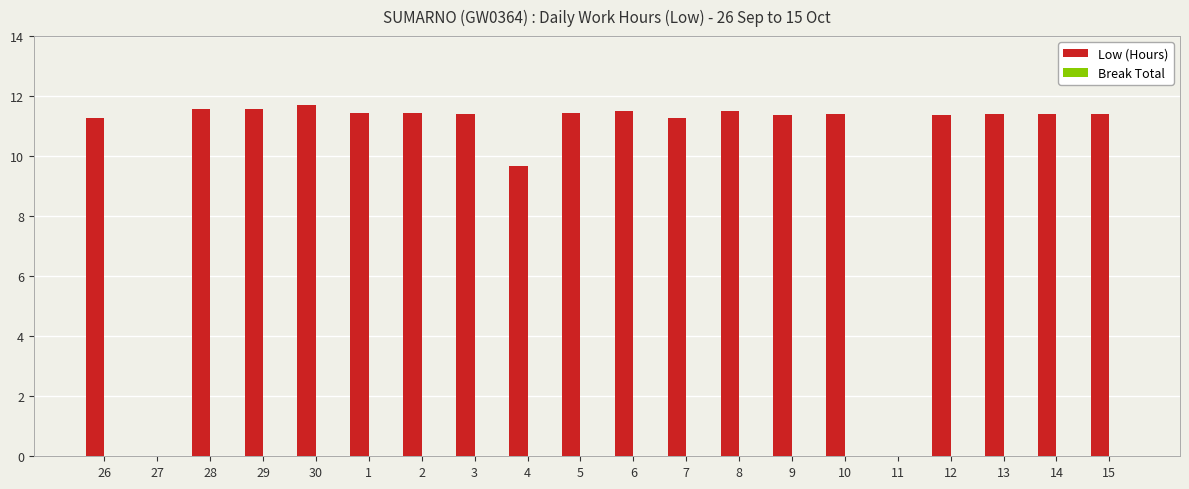

True or false: the data shows 3.7 at 4.

False